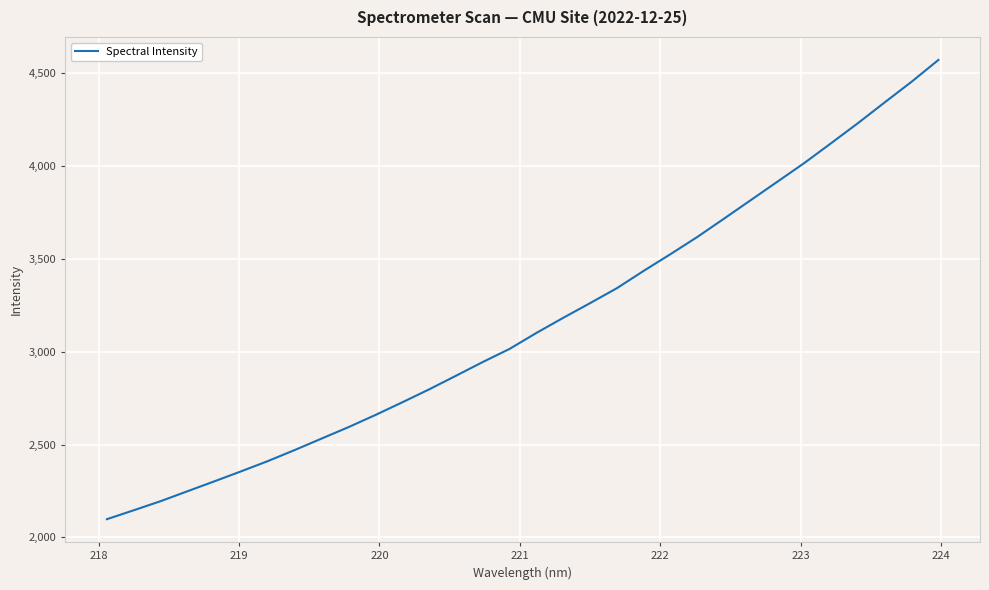

What is the smallest value displayed?

2098.3